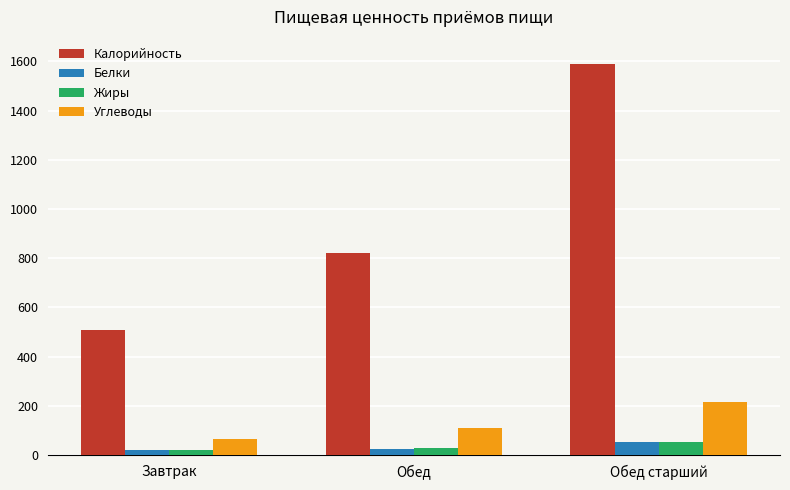

Is it true that Калорийность equals 510.0 at Завтрак?

True